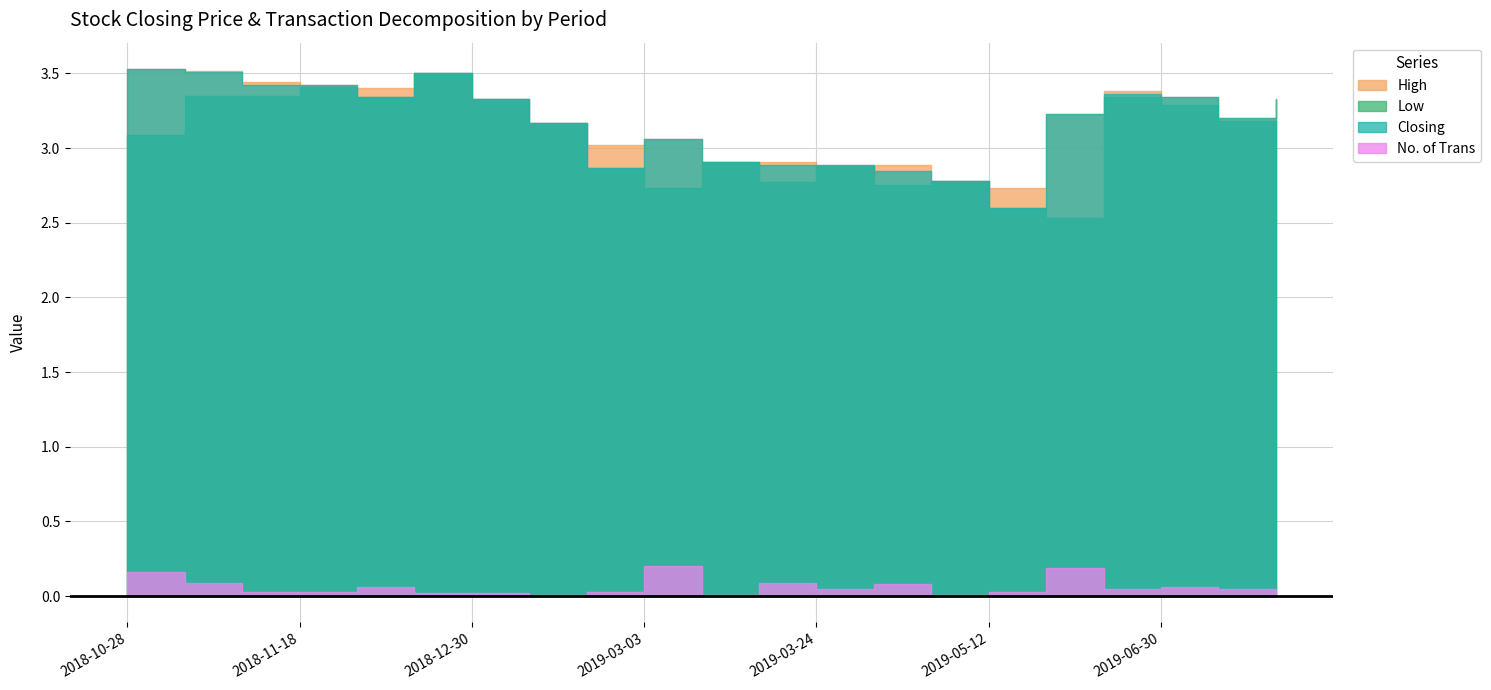

How many data points does each series have?

21